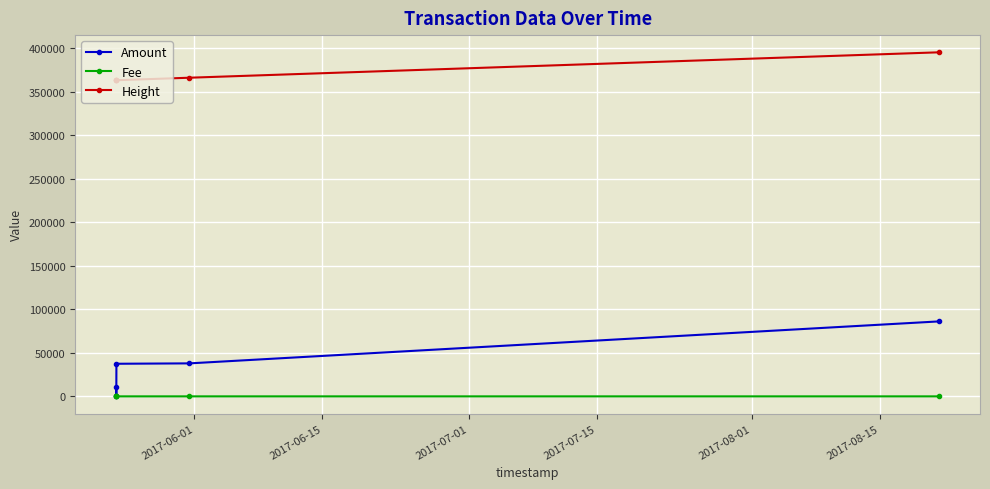

Which series has the widest spread of values?

Amount